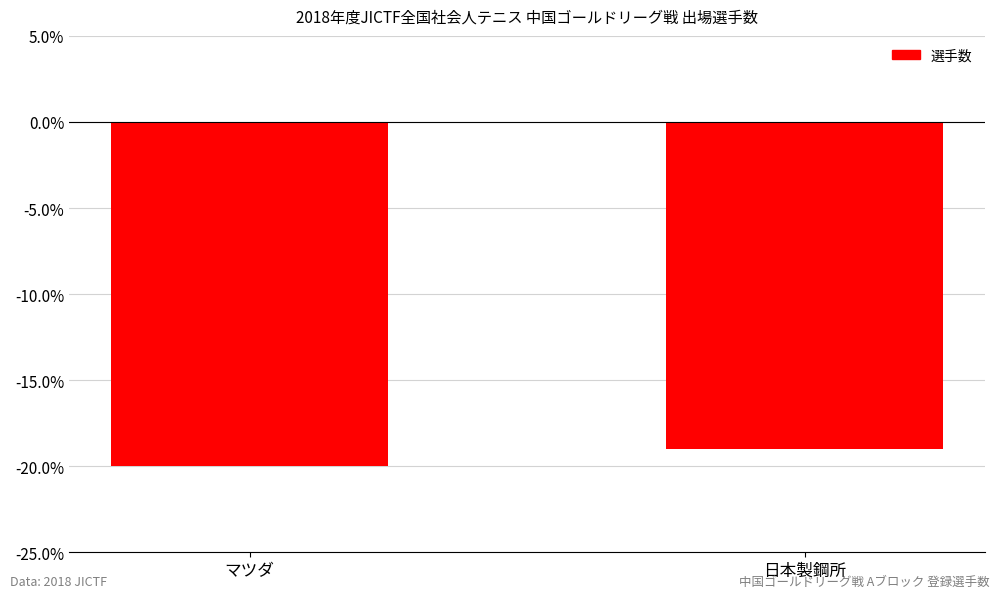

Where is the data nearest to the value -19?

日本製鋼所